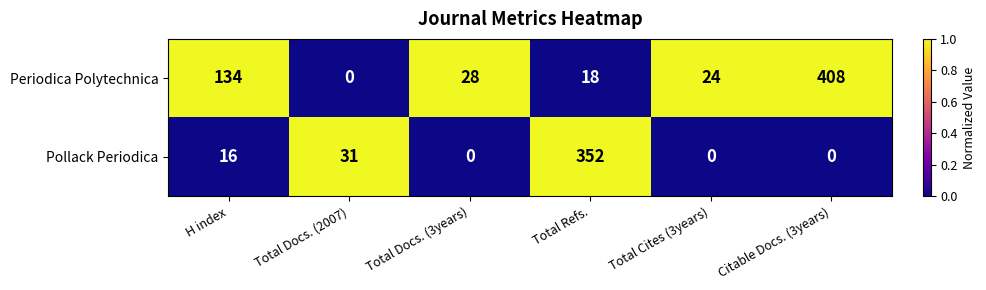

Reading right to left, transcribe all the data shown in this chart.

Periodica Polytechnica: Citable Docs. (3years)=408	Total Cites (3years)=24	Total Refs.=18	Total Docs. (3years)=28	Total Docs. (2007)=0	H index=134
Pollack Periodica: Citable Docs. (3years)=0	Total Cites (3years)=0	Total Refs.=352	Total Docs. (3years)=0	Total Docs. (2007)=31	H index=16